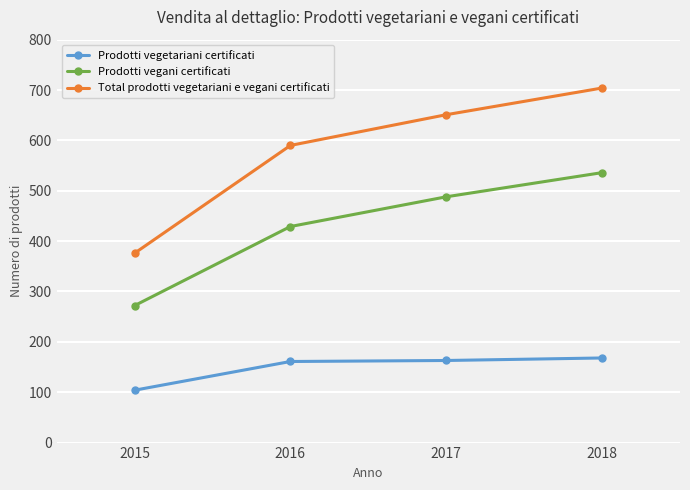

At how many categories does at least one series exceed 444?

3